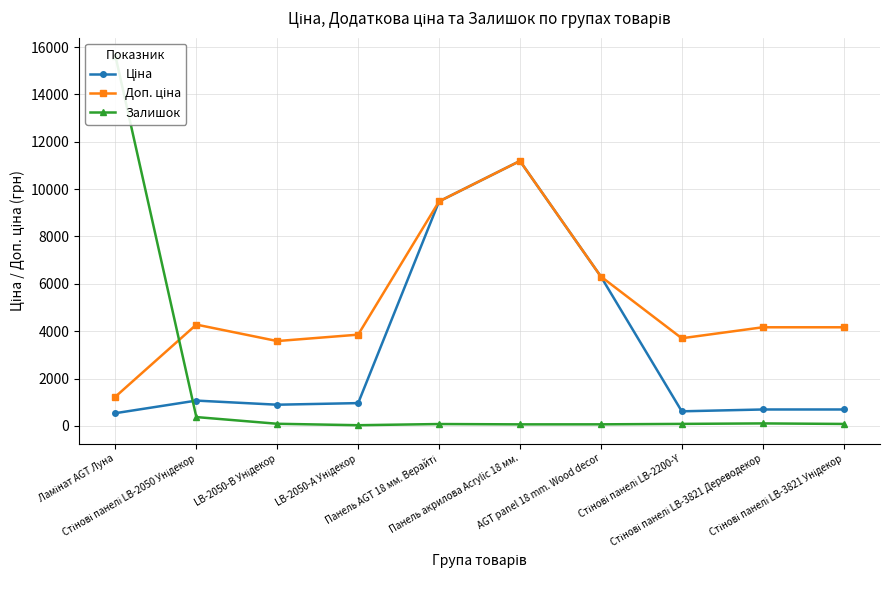

True or false: Ціна and Доп. ціна intersect in this chart.

False